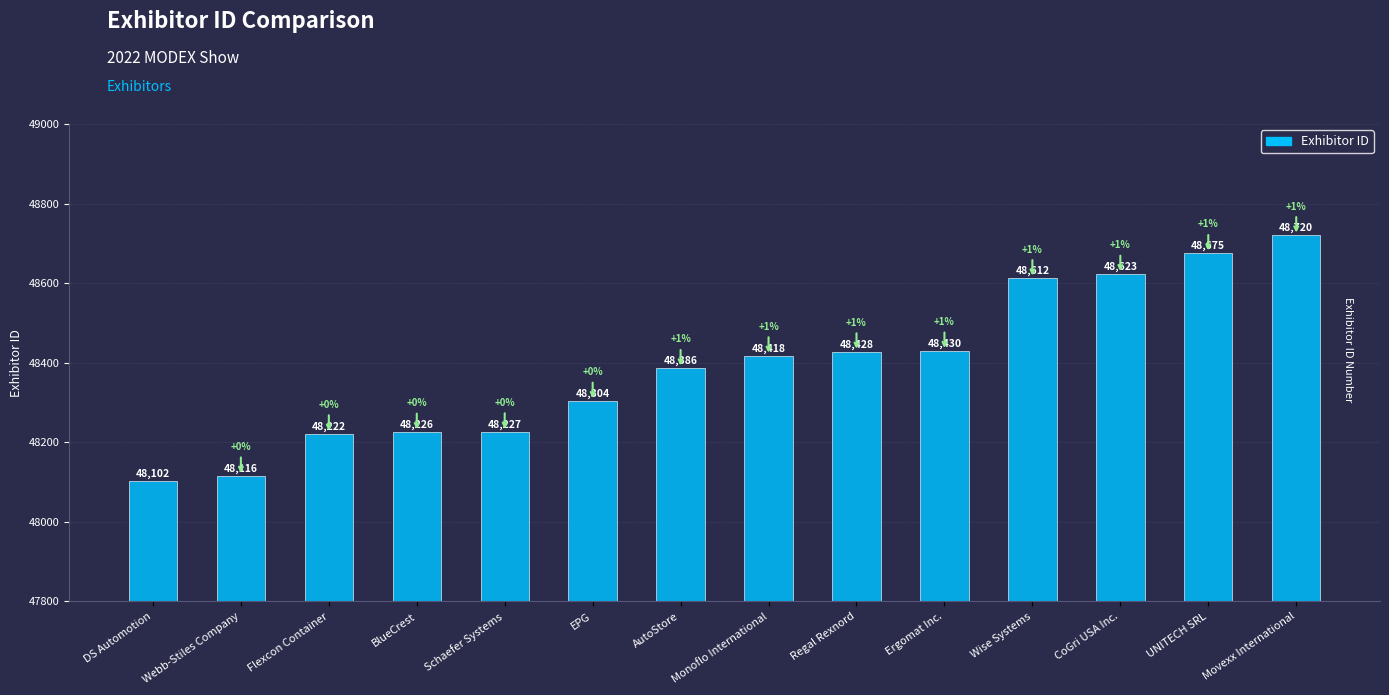

What is the change in value from Webb-Stiles Company to EPG?

+188